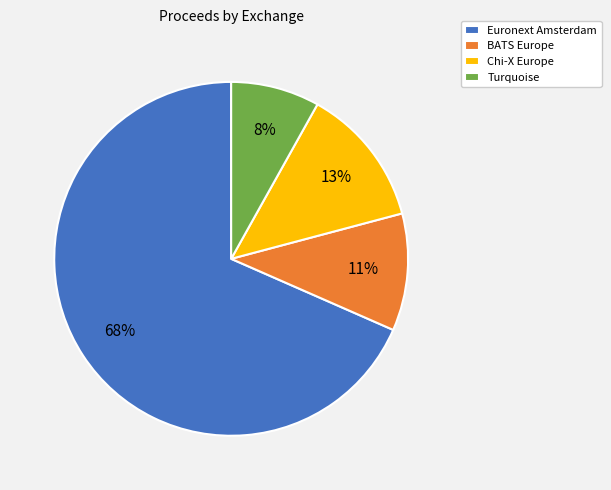

Which has a higher value, Turquoise or Chi-X Europe?

Chi-X Europe